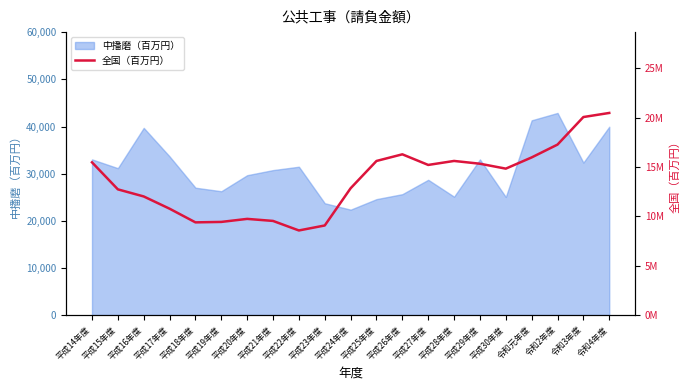

At which category does the chart reach its minimum across all series?

平成22年度